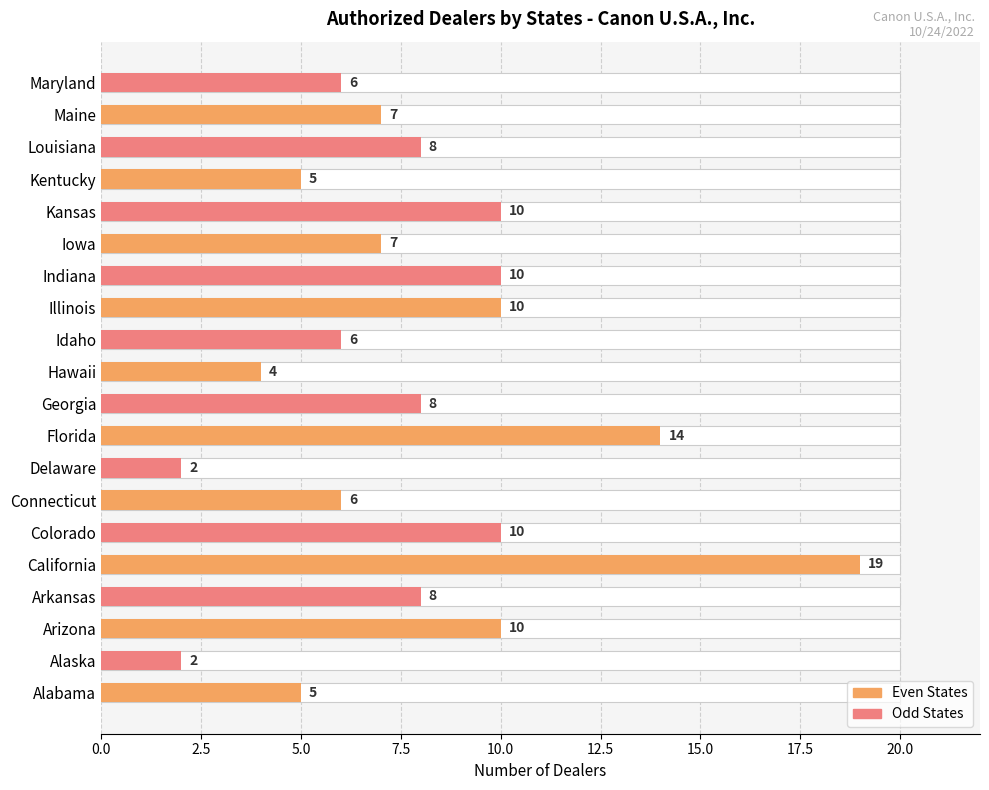

What is the change in value from Maine to Maryland?

-1